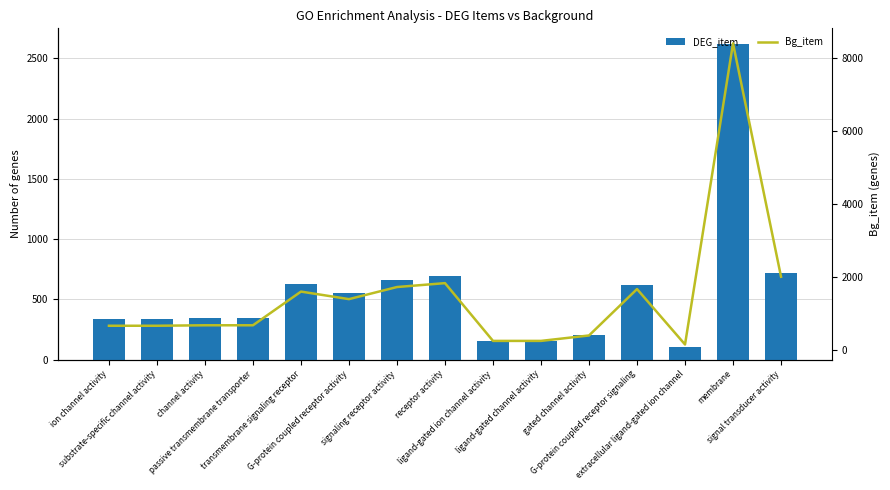

How many values in the DEG_item series exceed 341?

7